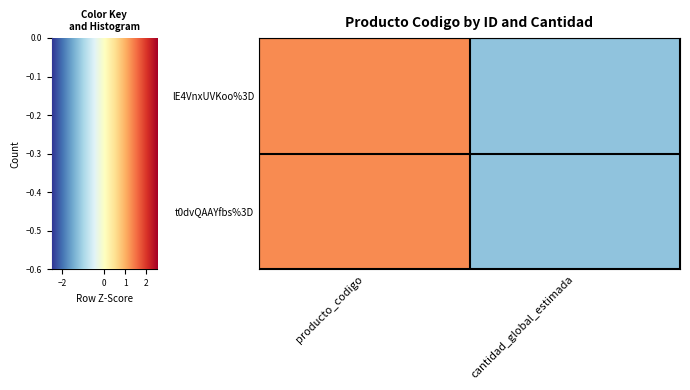

How many positive values does the lE4VnxUVKoo%3D series have?

1